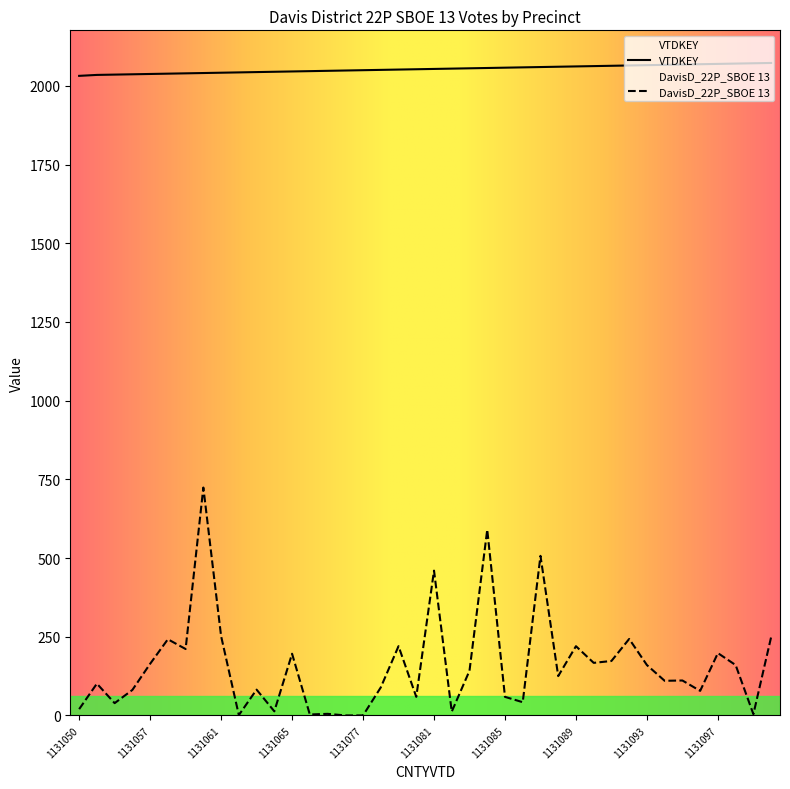

Count the number of data series in this chart.

2